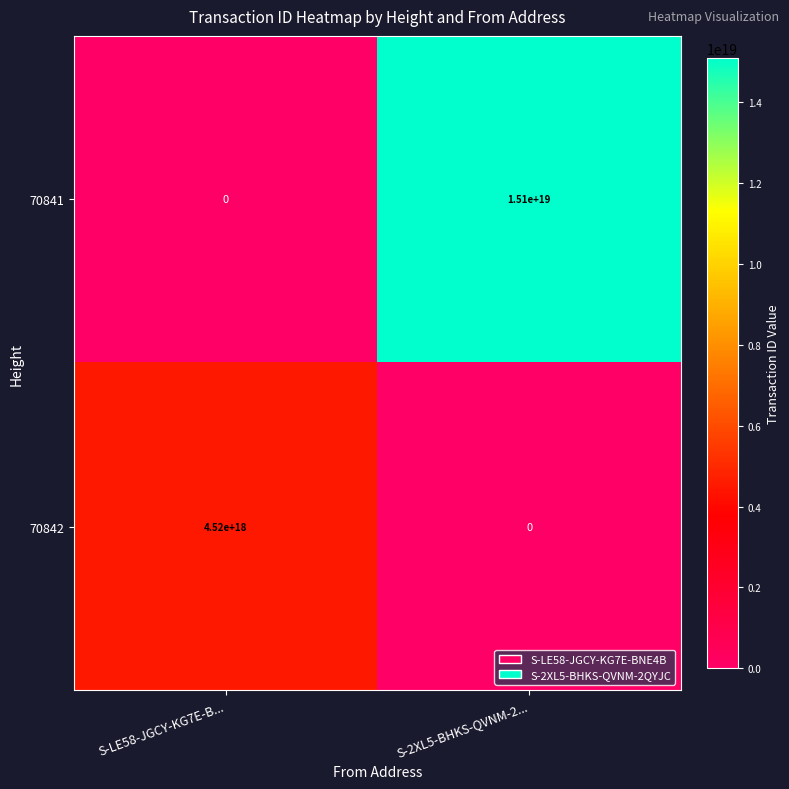

The value of 70841 at S-2XL5-BHKS-QVNM-2... is 15100000000000000000. True or false?

True